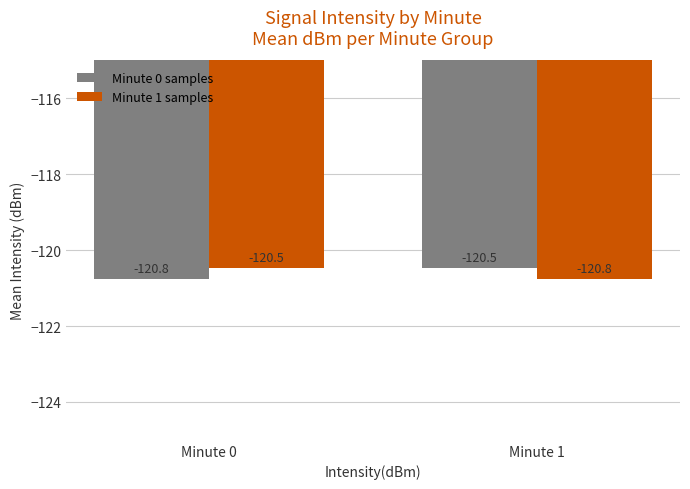

What is the lowest value of the Minute 0 samples series?

-120.8